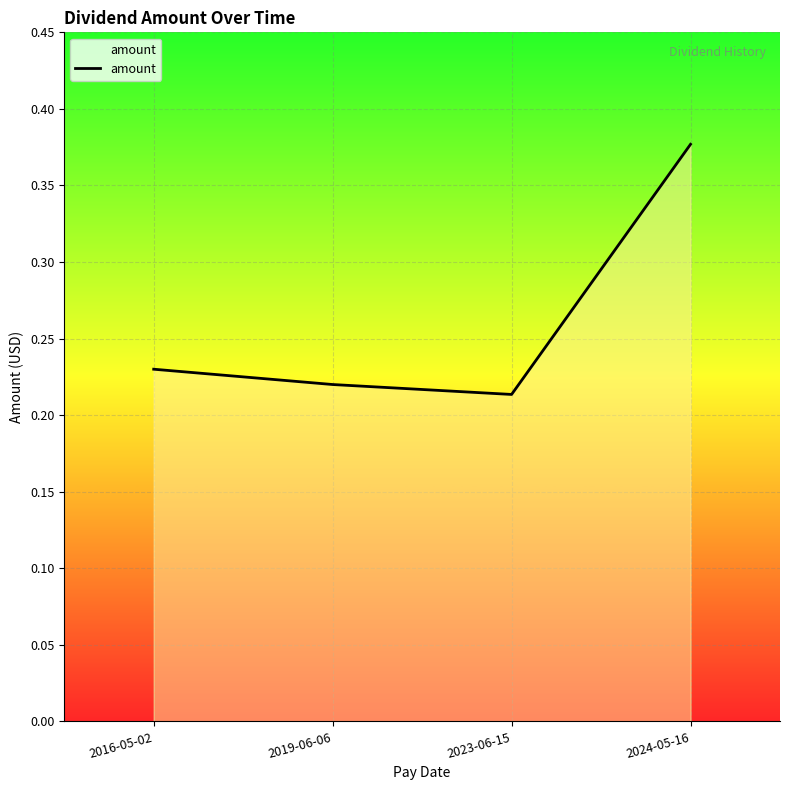

Which label corresponds to the largest value in the chart?

2024-05-16